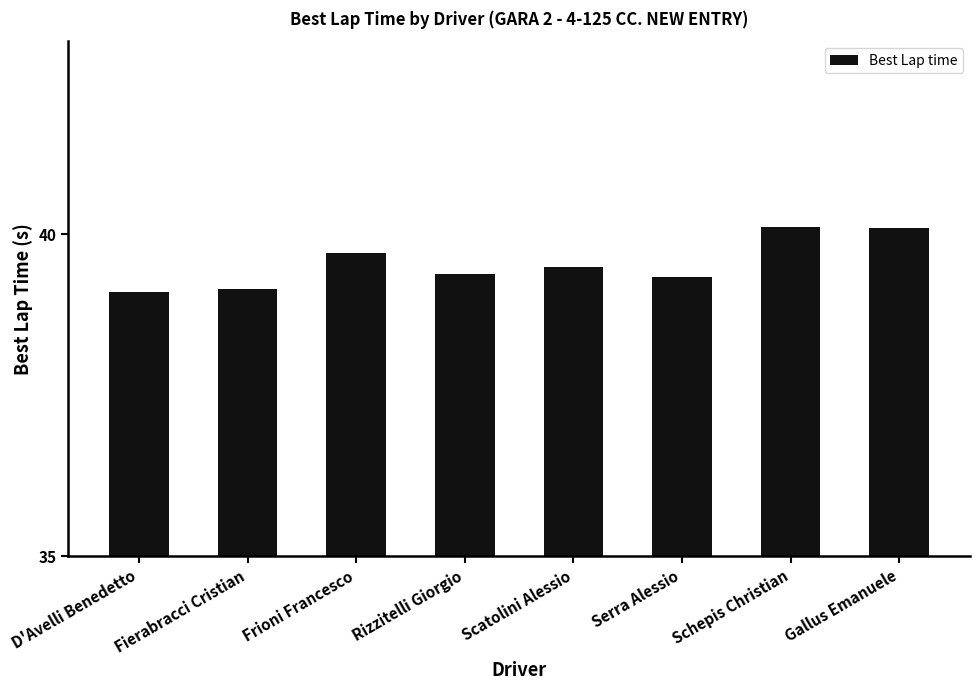

What is the minimum value shown in the chart?

39.1